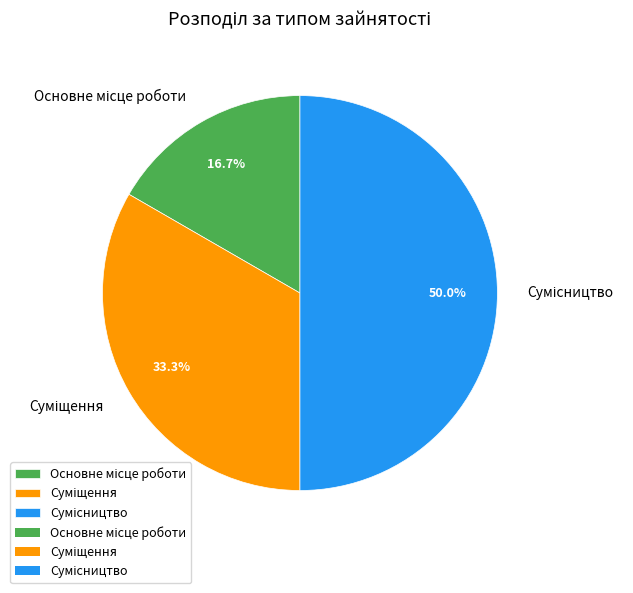

The Основне місце роботи slice represents 7% of the pie. True or false?

False